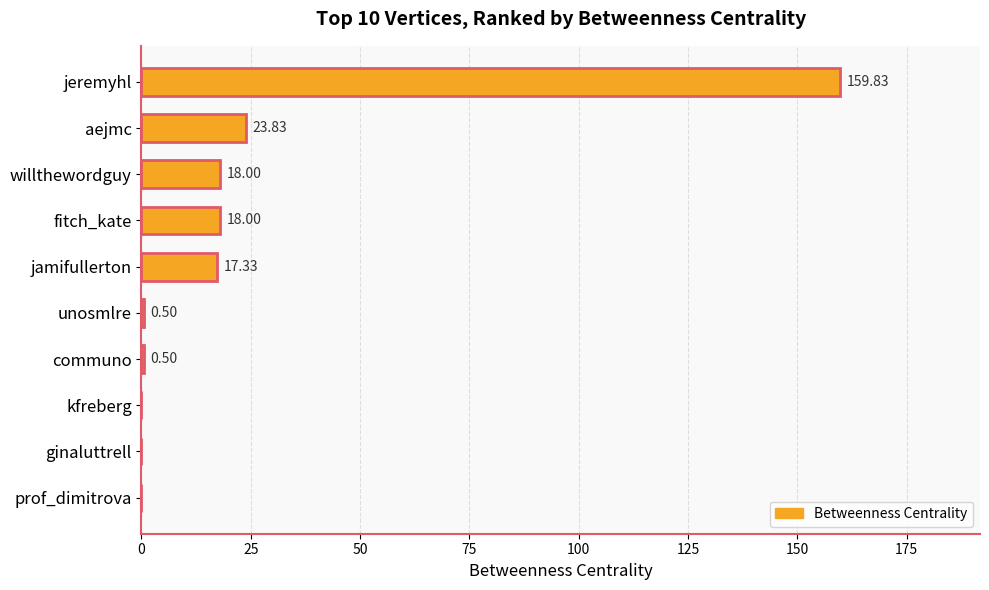

What is the sum of the values at jeremyhl and unosmlre?

160.3